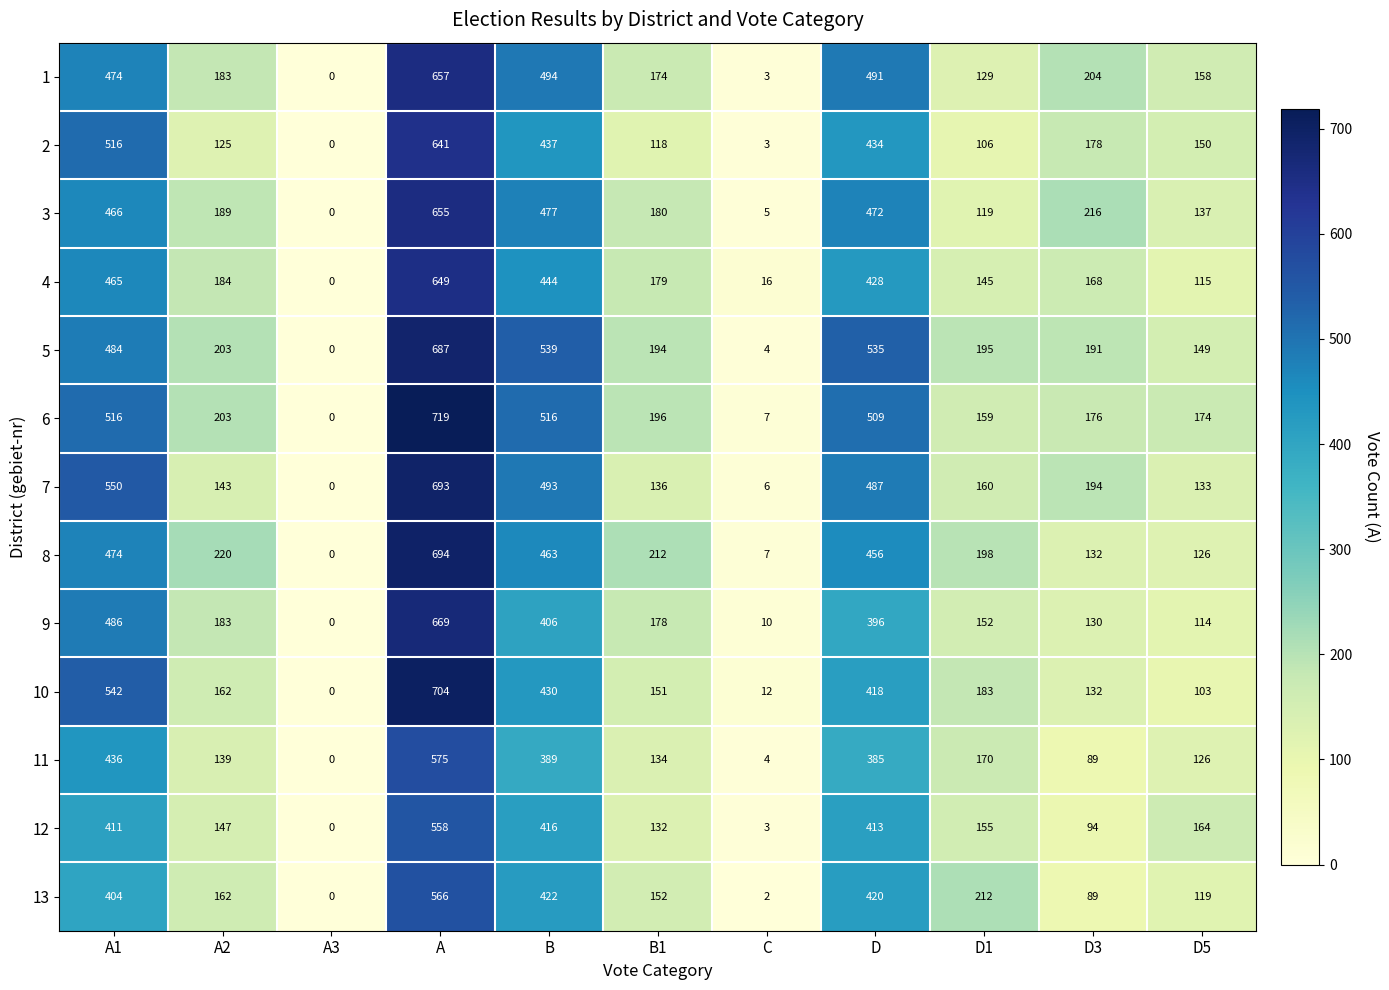

Where does the 11 series first go above 139?

A1